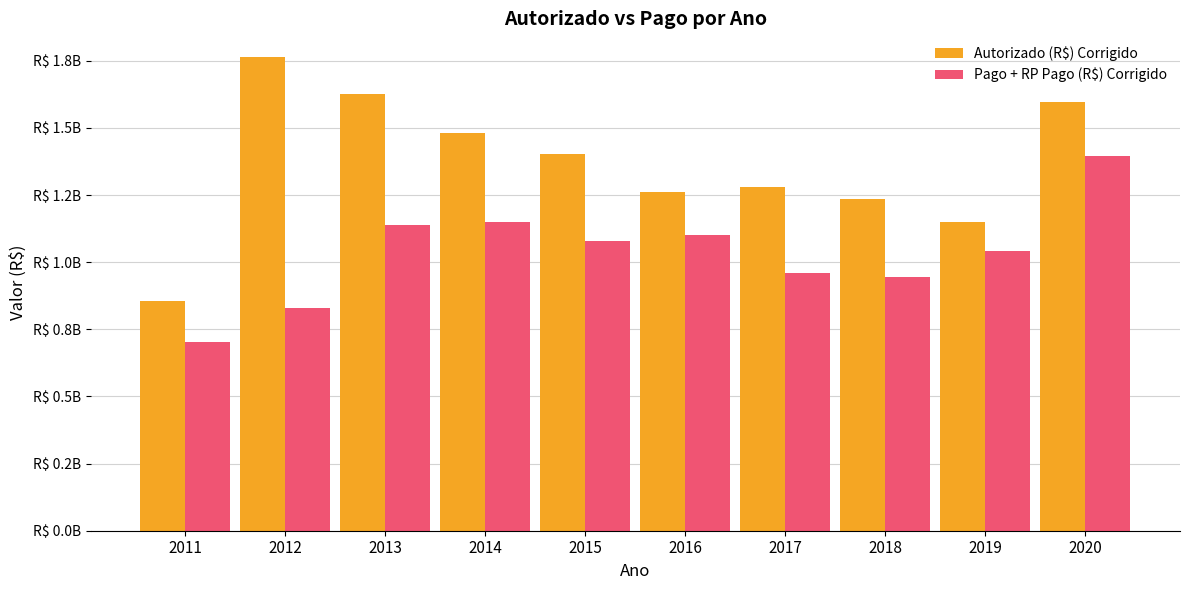

Are the bars grouped side by side (vs. stacked)?

Yes